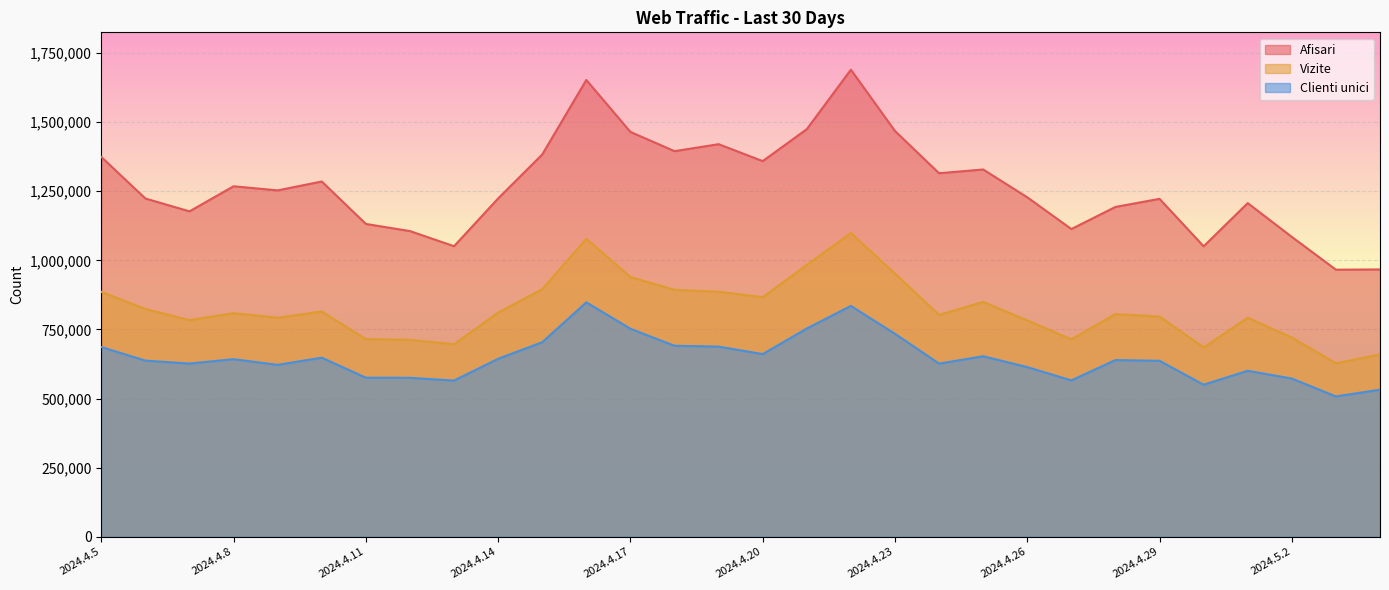

True or false: Vizite and Afisari cross at least once.

False